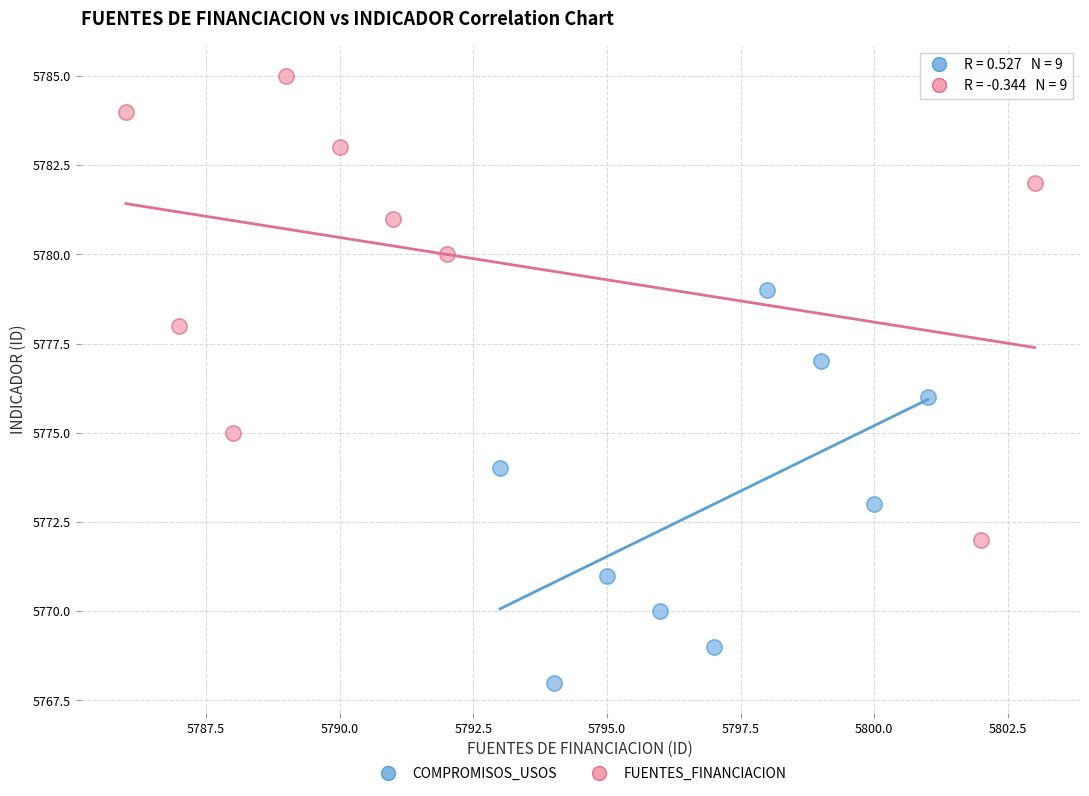

Which series contains the highest Y value?

FUENTES_FINANCIACION